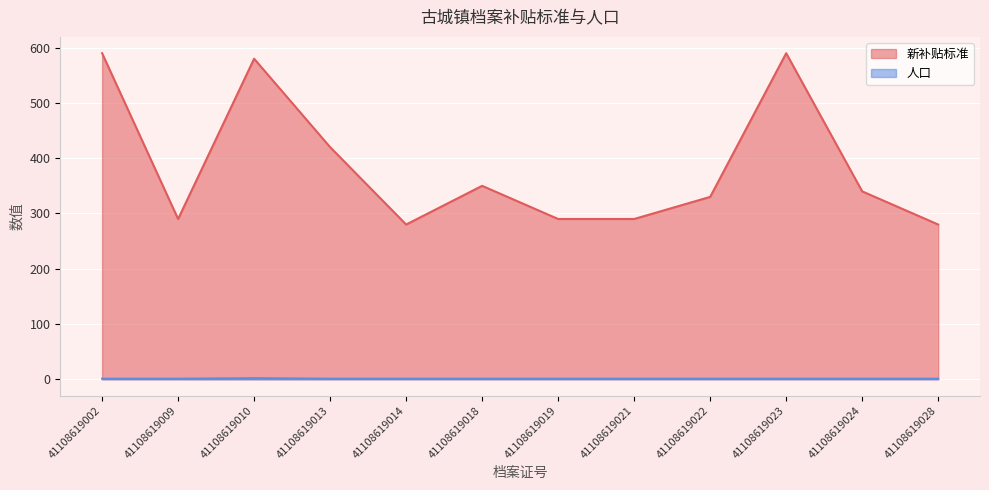

Is it true that 新补贴标准 equals 280 at 41108619028?

True